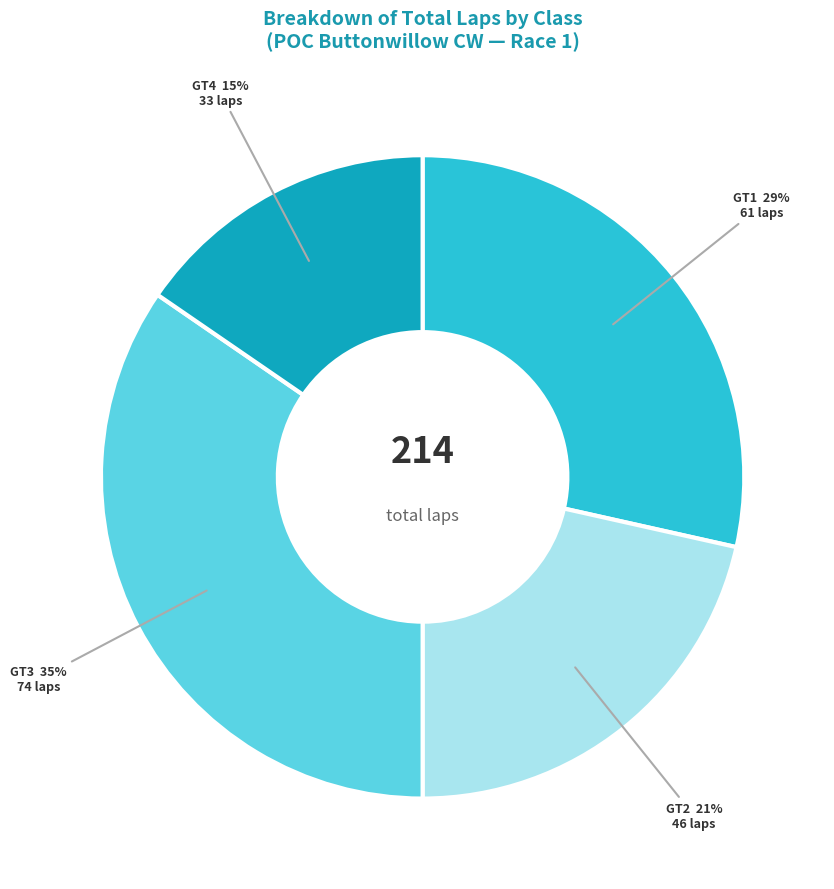

Does any single category account for the majority?

No